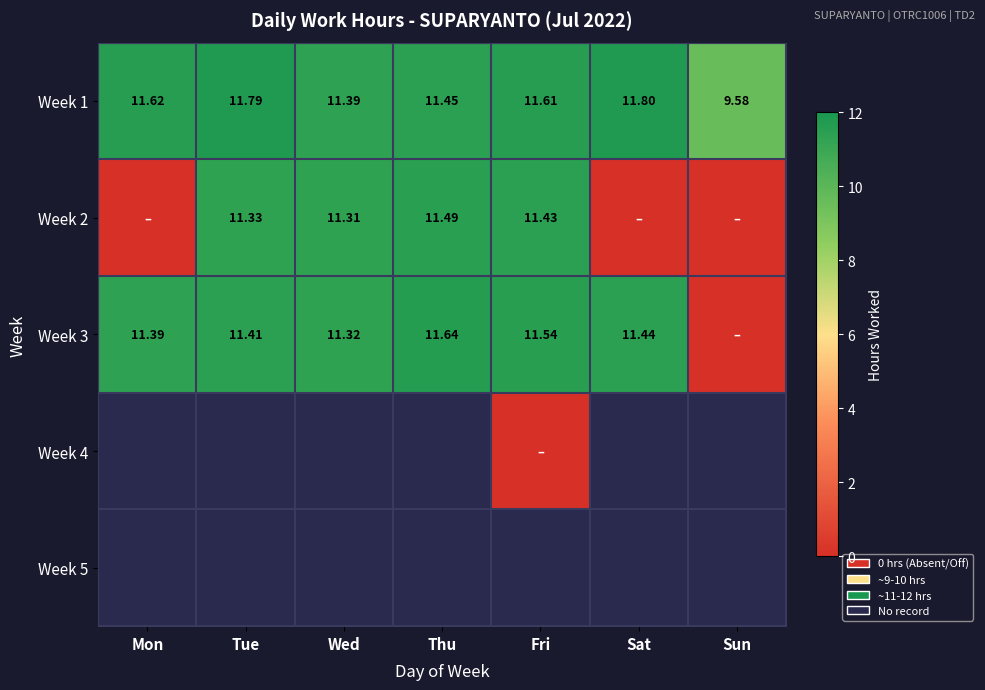

How many data points in Week 1 are less than 11?

1